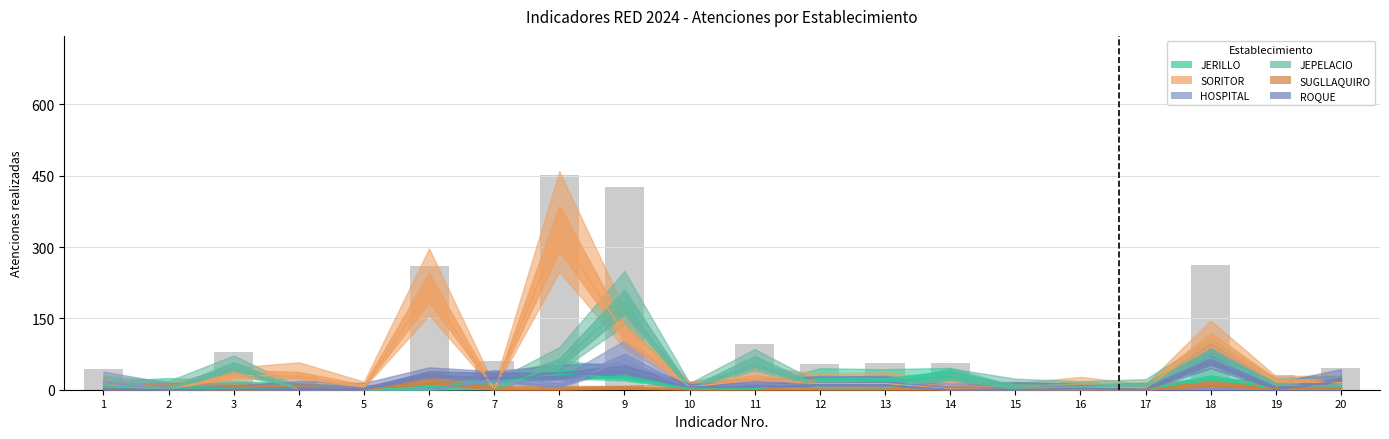

How many bars are there in each group?

6